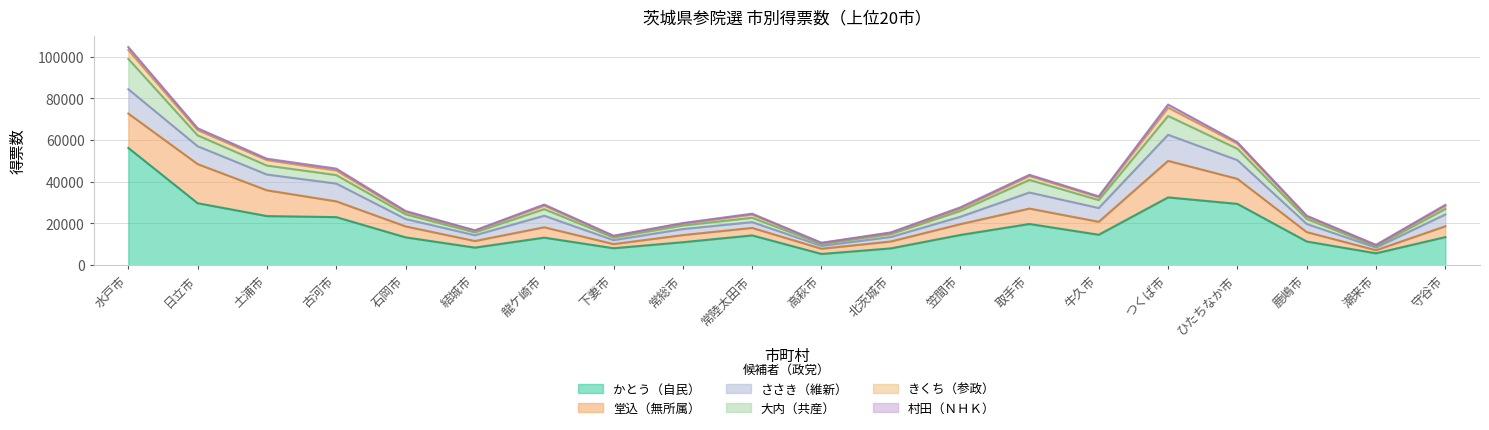

What are all the series names shown in the legend?

かとう（自民）, 堂込（無所属）, ささき（維新）, 大内（共産）, きくち（参政）, 村田（ＮＨＫ）